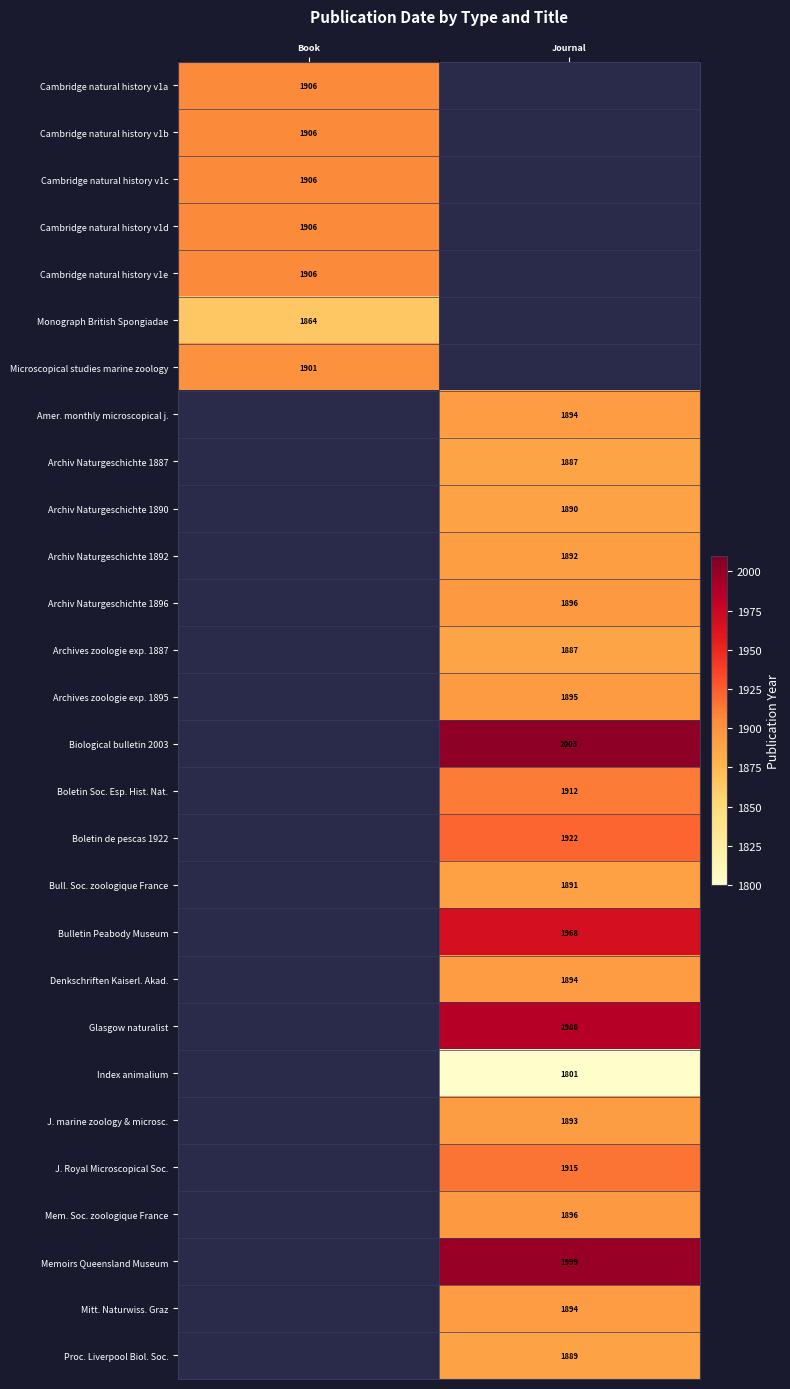

Is it true that Mem. Soc. zoologique France equals 2592.2 at Journal?

False